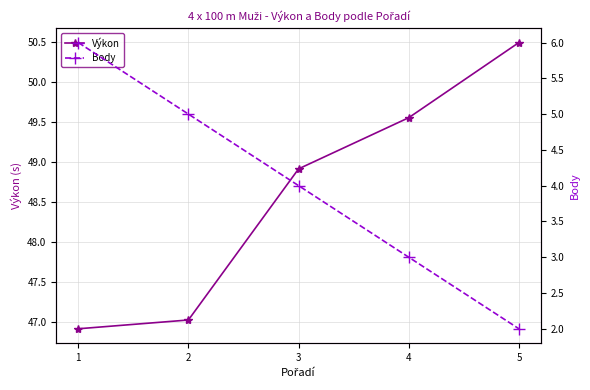

Between 1 and 2, which is larger?

2